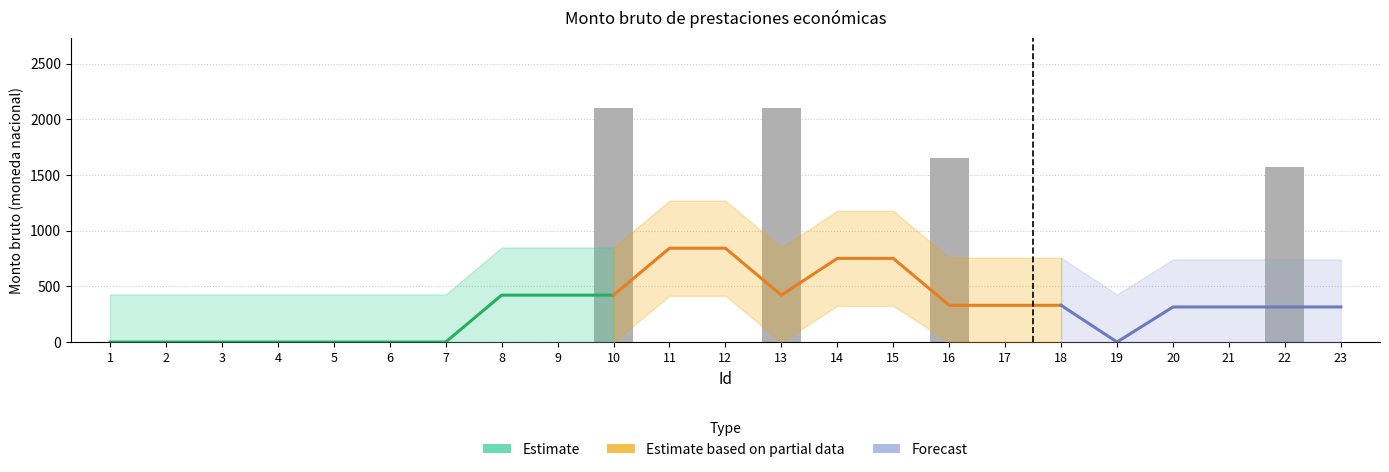

Between 3 and 8, which is larger?

3